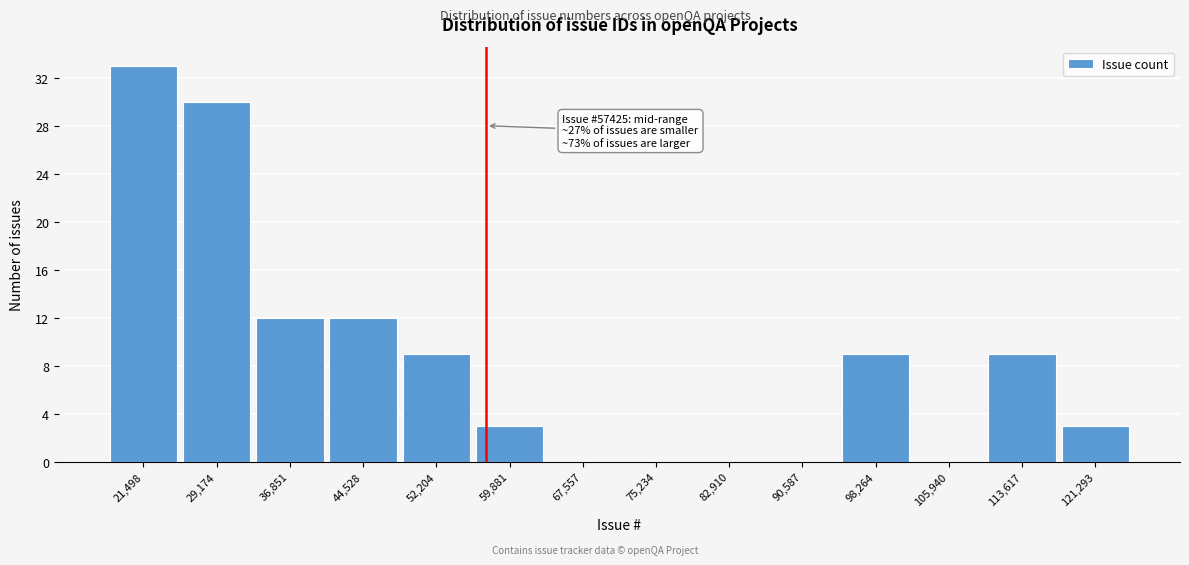

Over which range of the x-axis is the bar tallest?

18000 to 25000